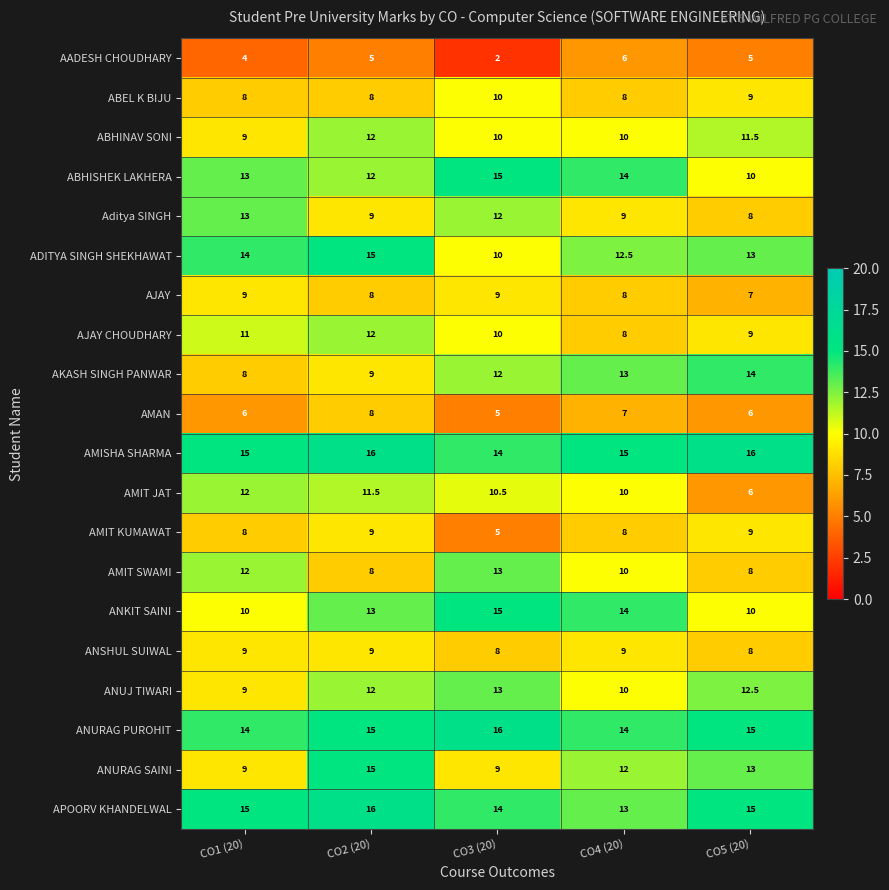

At which label does AKASH SINGH PANWAR reach its peak?

CO5 (20)